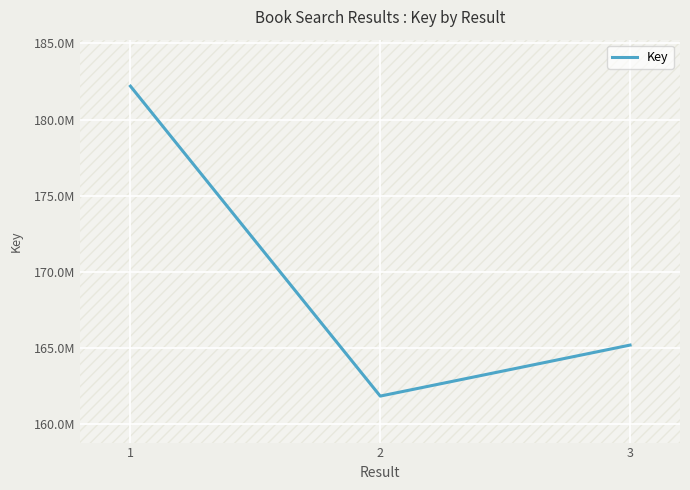

Count the values in the range 161863761 to 182199957.

3